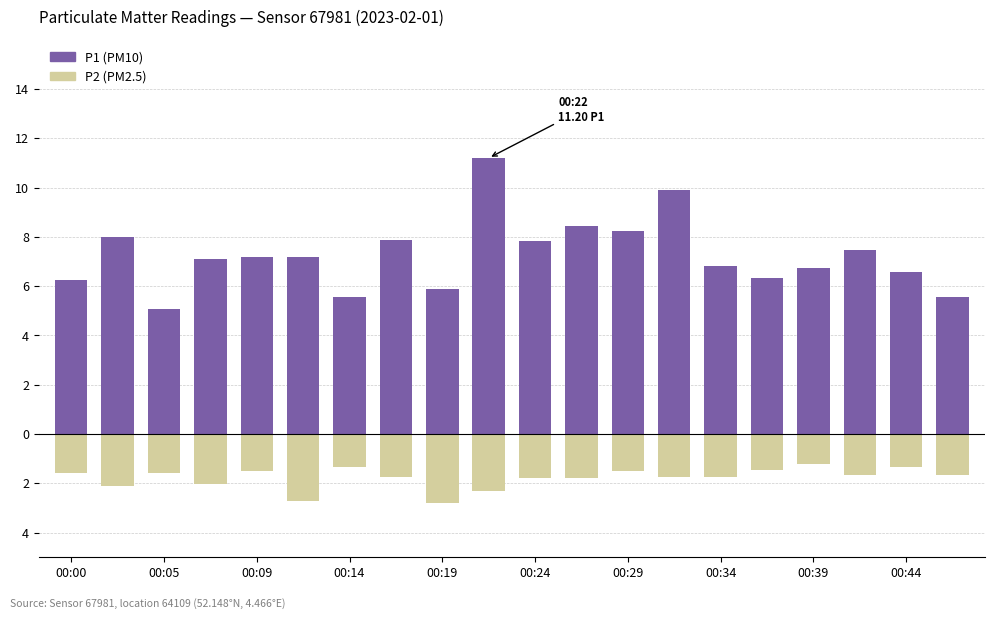

Which series has the largest range (max minus min)?

P1